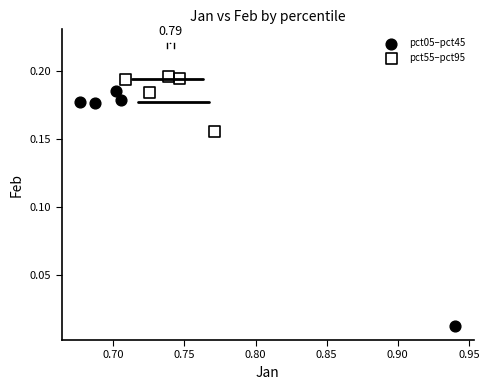

Which series reaches the maximum Y coordinate?

pct55–pct95